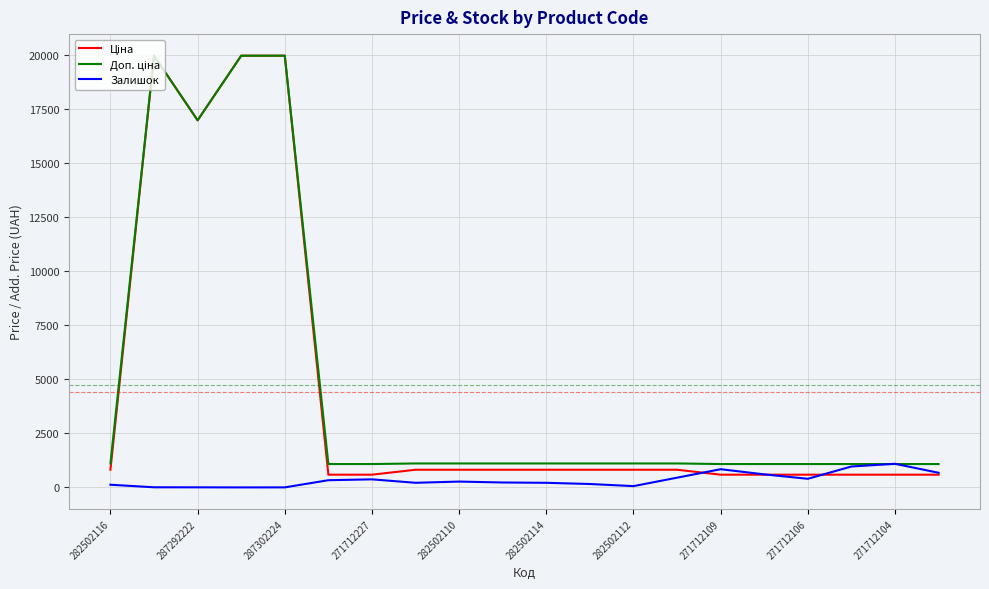

Is this an area chart (filled region under the line)?

No